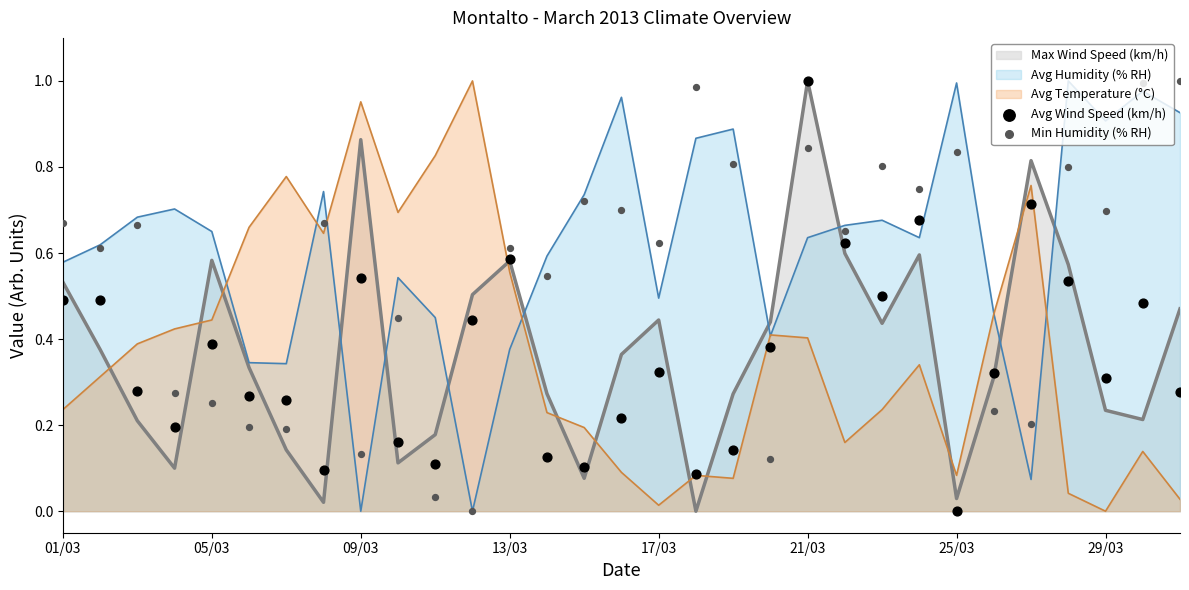

Is the value of Avg Wind Speed (km/h) at 9 greater than the value of Min Humidity (% RH) at 18?

No